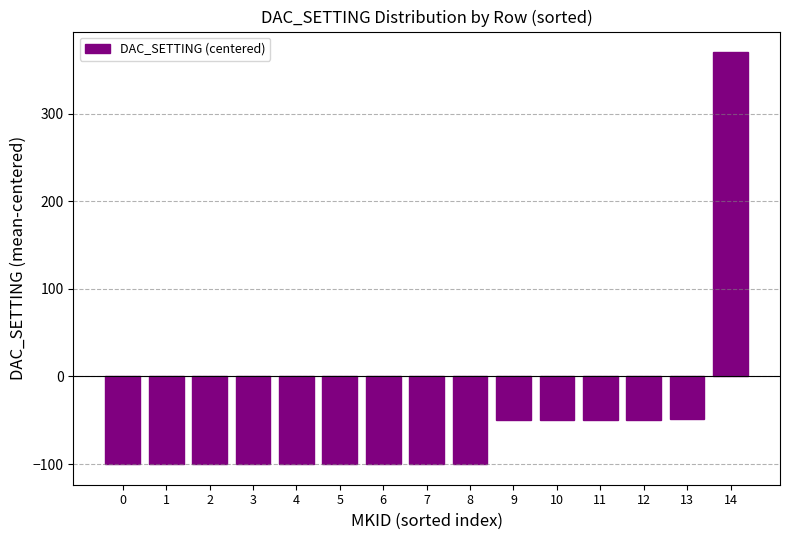

What is the value of the 11th bar from the left?

-50